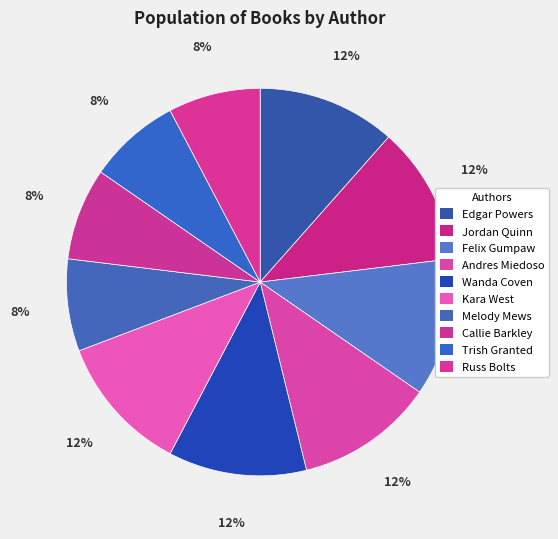

What percentage is the Wanda Coven slice, to the nearest percent?

12%